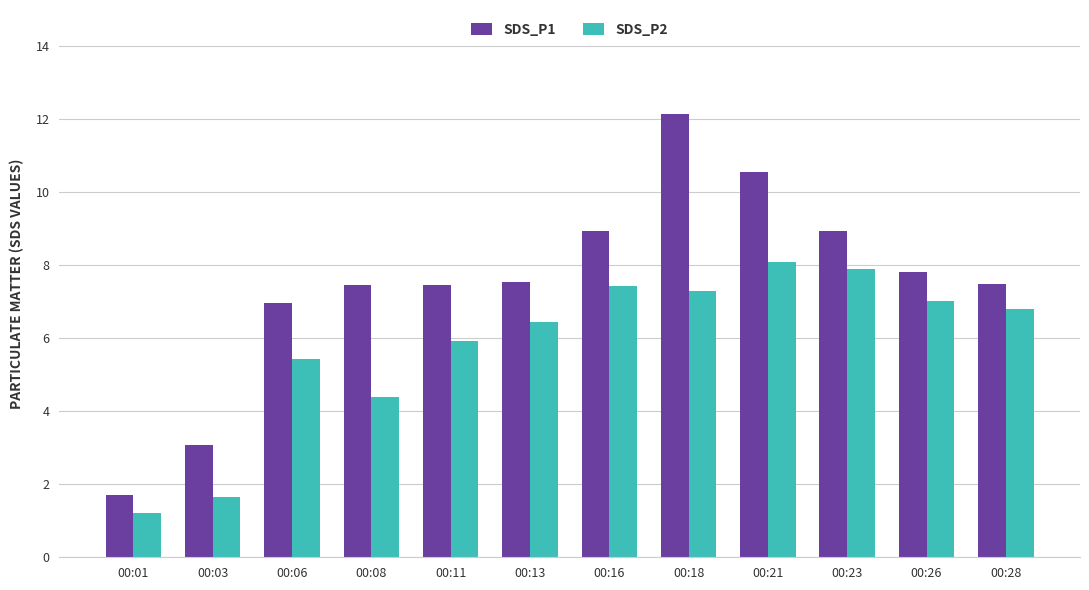

At which label is SDS_P2 closest to 4?

00:08